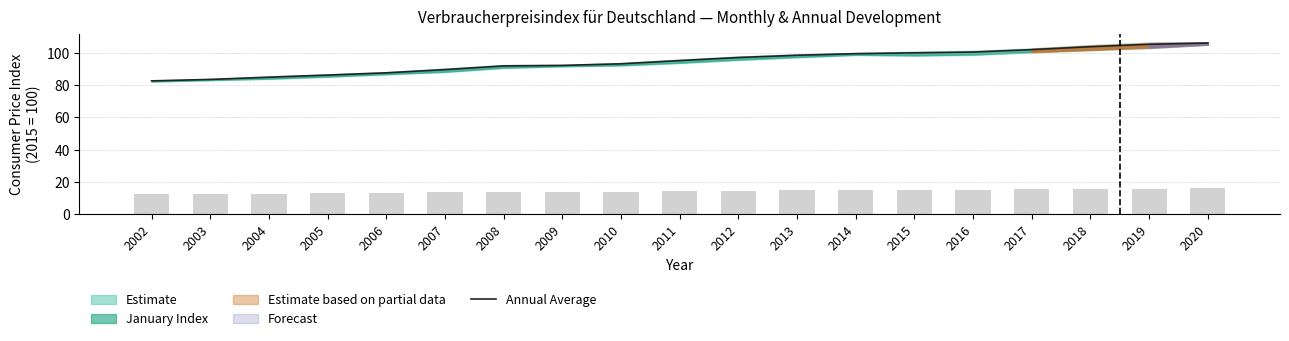

List the labels in order of value, smallest first.

2002, 2003, 2004, 2005, 2006, 2007, 2008, 2009, 2010, 2011, 2012, 2013, 2014, 2015, 2016, 2017, 2018, 2019, 2020